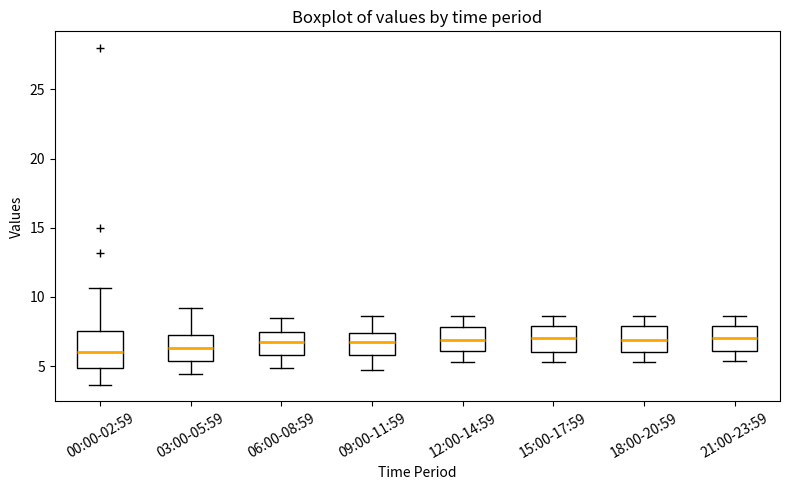

Comparing the boxes themselves (not the whiskers), which one is the tallest?

00:00-02:59